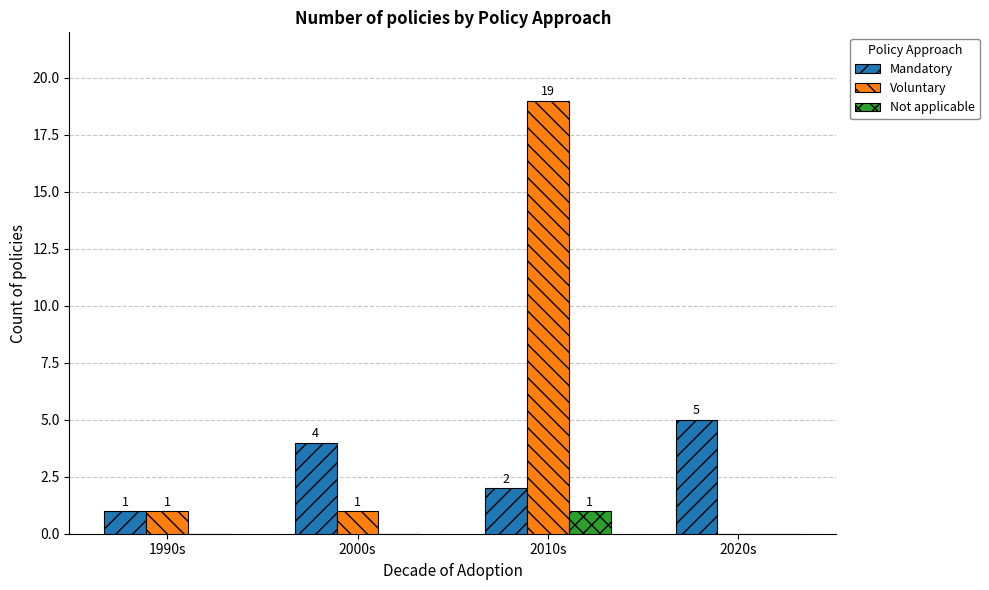

What is the greatest value displayed?

19